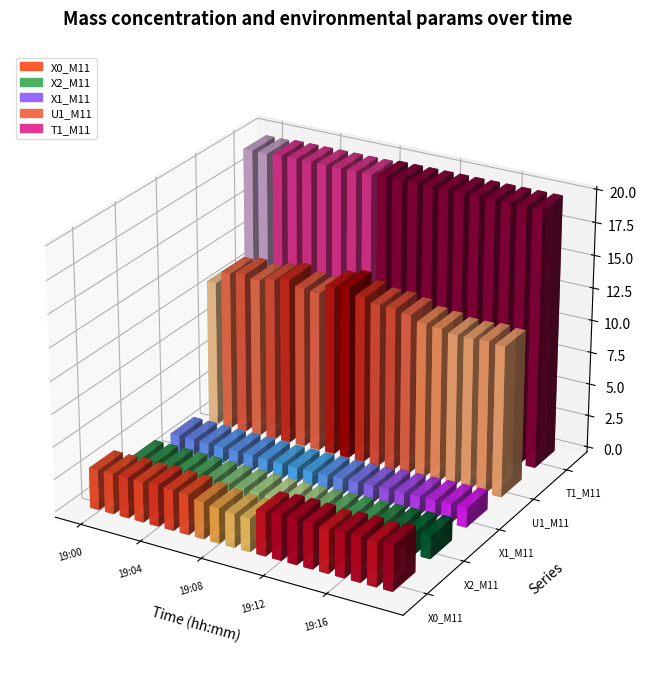

Rank the series by their maximum value, from lowest to highest.

X1_M11, X2_M11, X0_M11, U1_M11, T1_M11